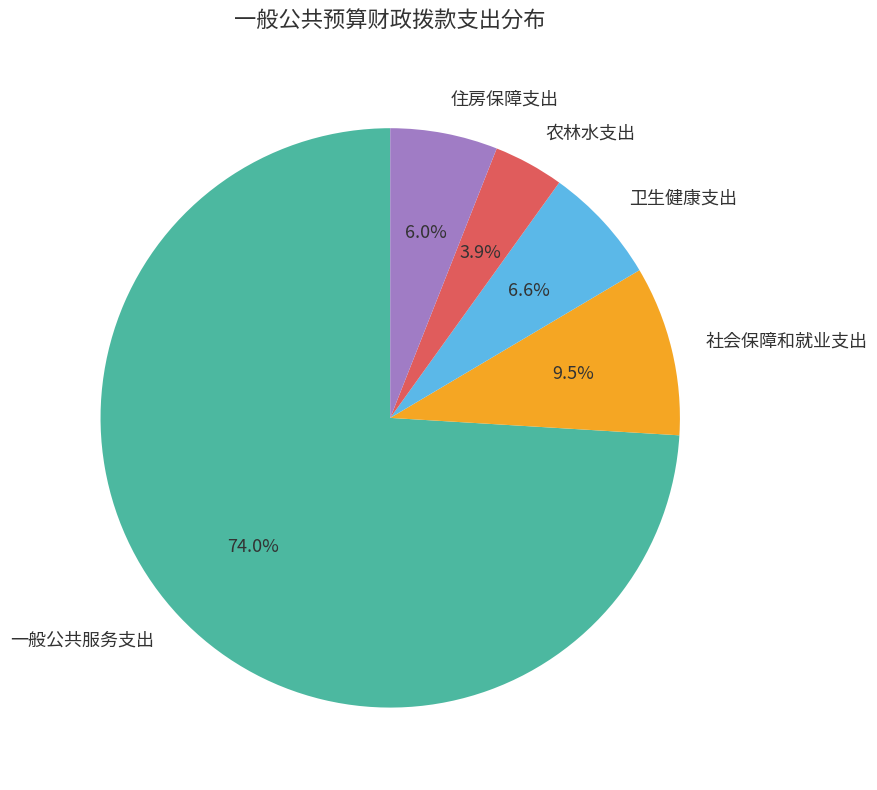

The 一般公共服务支出 slice represents 74% of the pie. True or false?

True